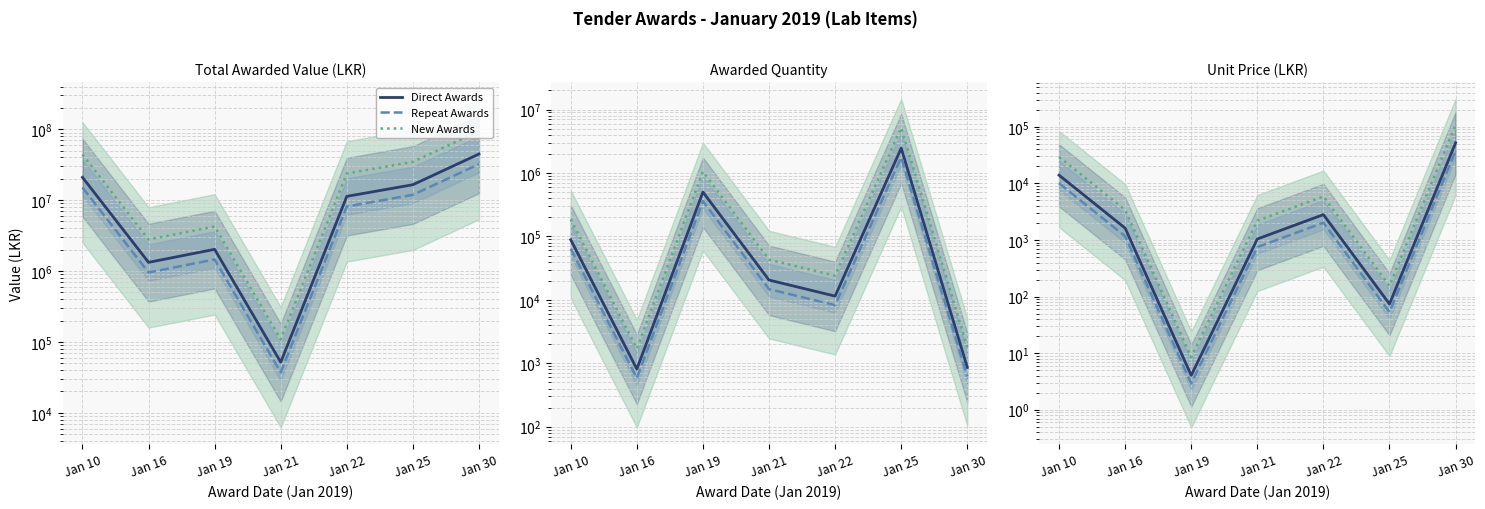

Does the chart have visible grid lines?

Yes